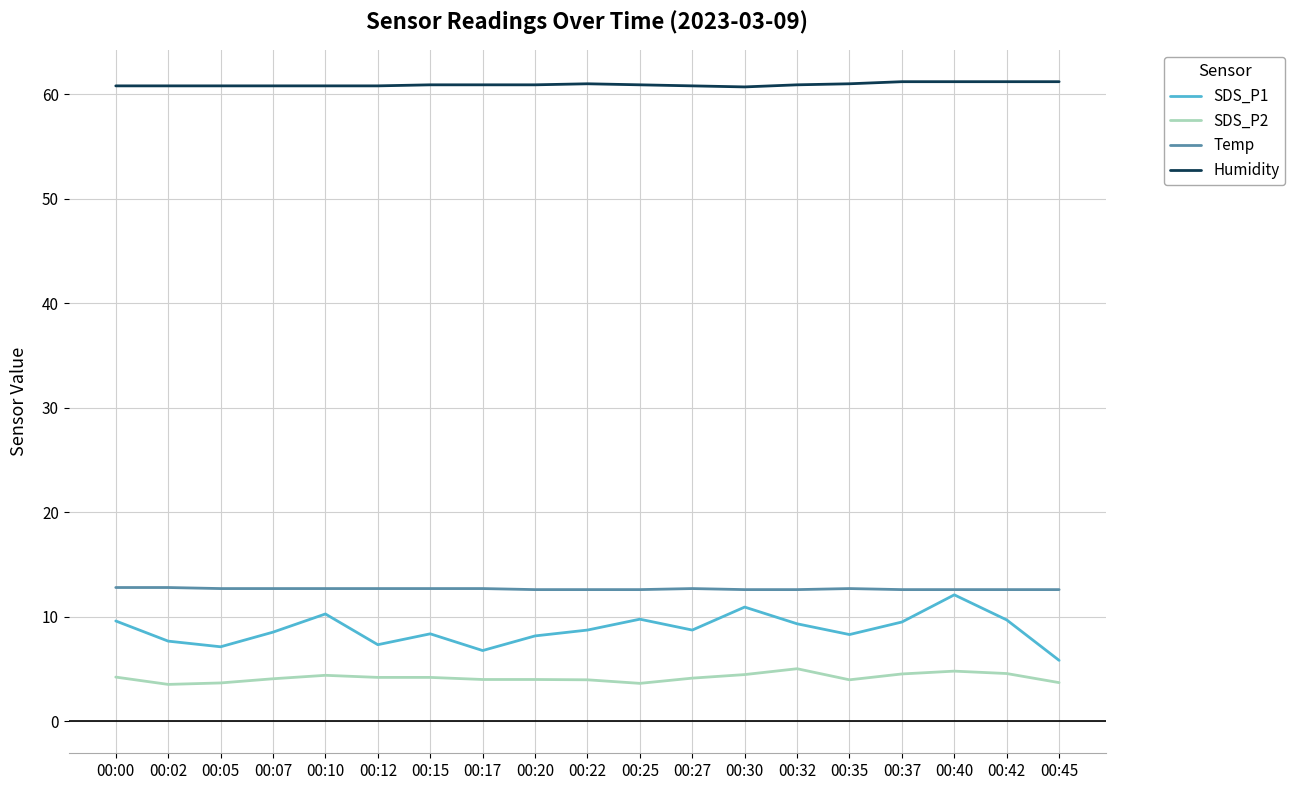

What is the minimum value shown in the chart?

3.5